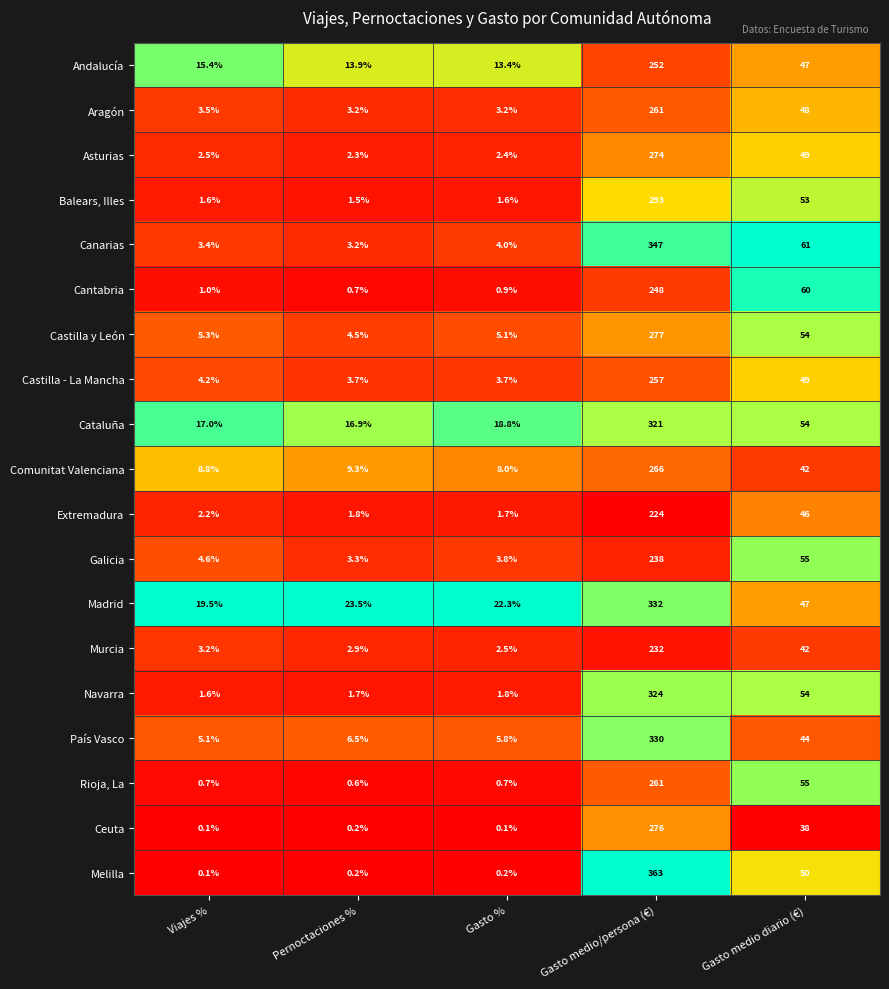

At which category is the sum across all series the highest?

Gasto medio/persona (€)